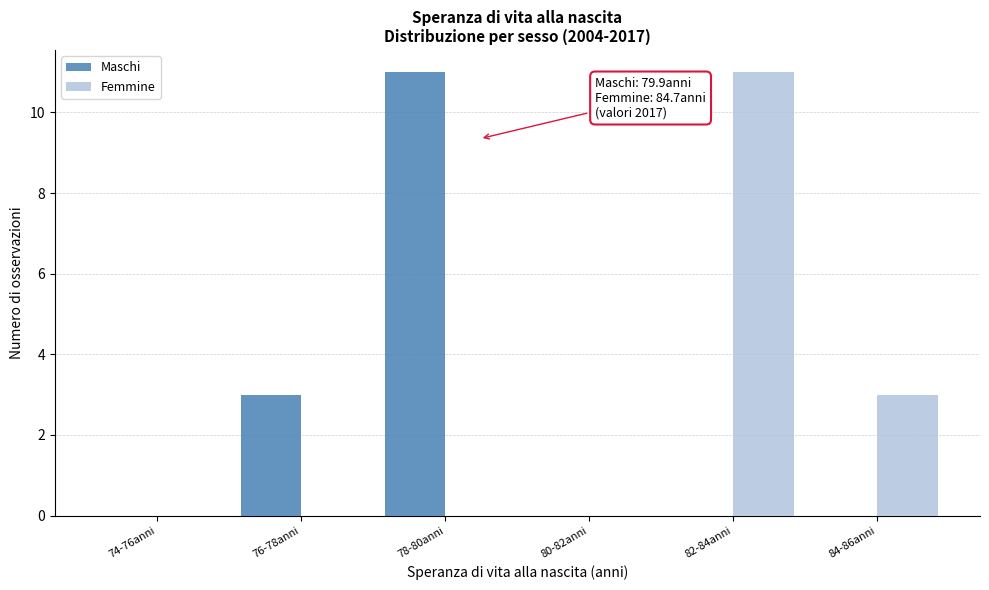

Reading right to left, list all the values displayed in this chart.

Maschi: 84-86anni=0	82-84anni=0	80-82anni=0	78-80anni=11	76-78anni=3	74-76anni=0
Femmine: 84-86anni=3	82-84anni=11	80-82anni=0	78-80anni=0	76-78anni=0	74-76anni=0